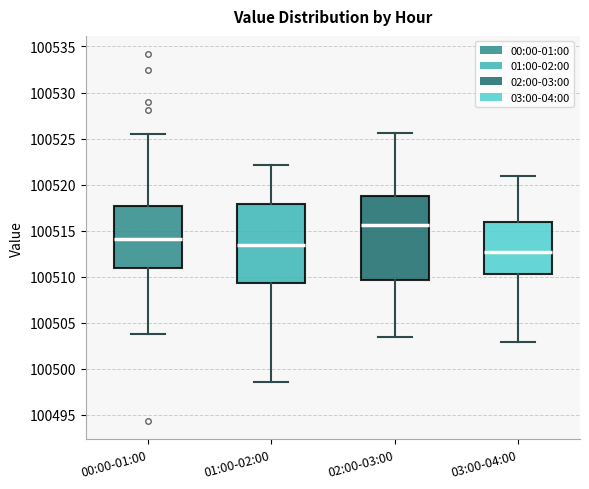

Which box is the tallest, from its lower edge to its upper edge?

02:00-03:00